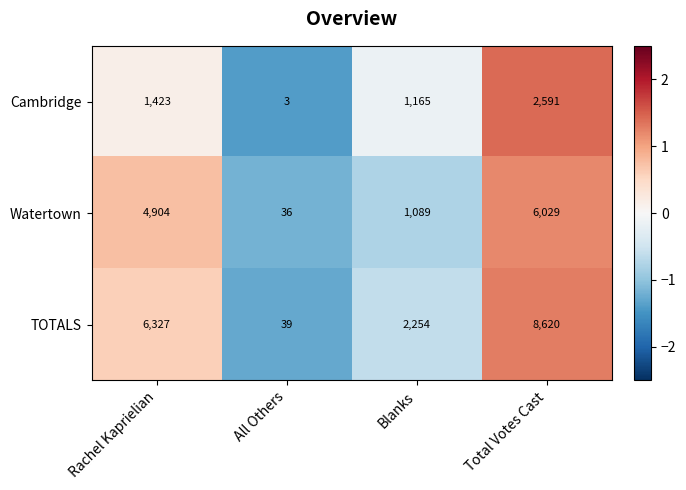

Reading left to right, extract all data points from this chart.

Cambridge: 1423	3	1165	2591
Watertown: 4904	36	1089	6029
TOTALS: 6327	39	2254	8620